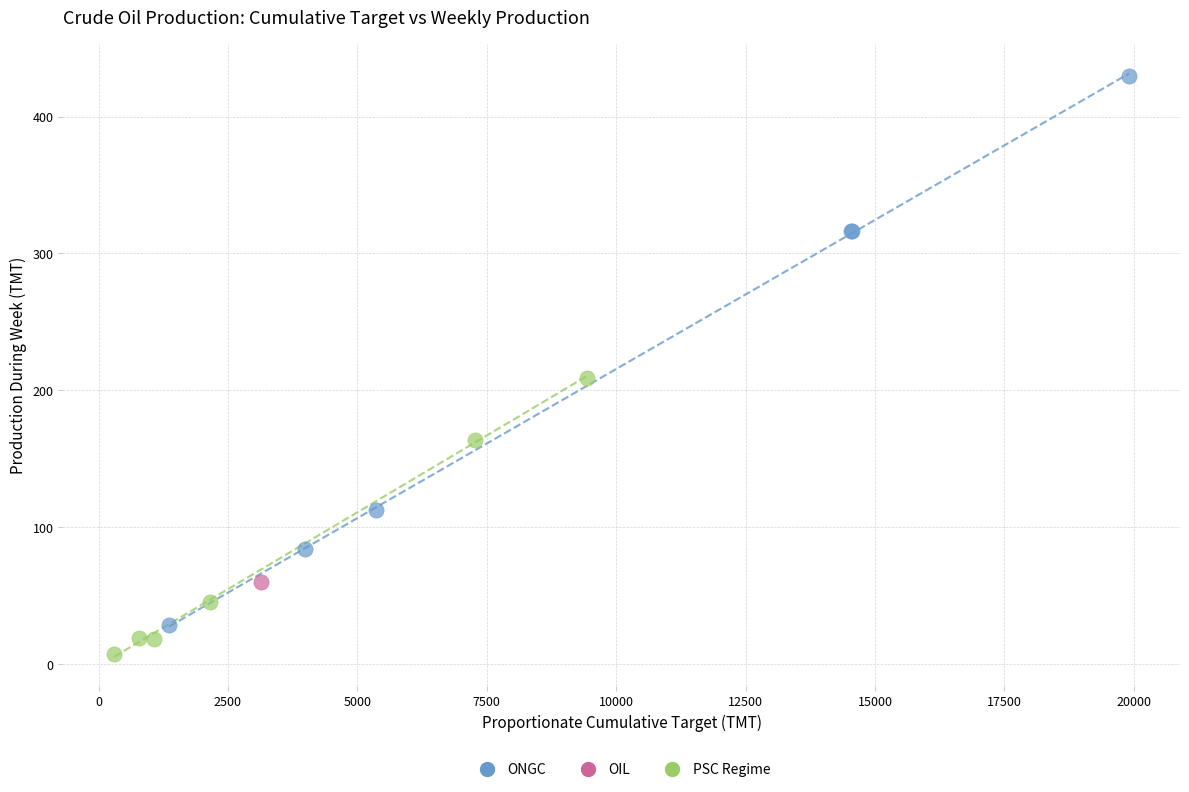

What are all the series names shown in the legend?

ONGC, OIL, PSC Regime